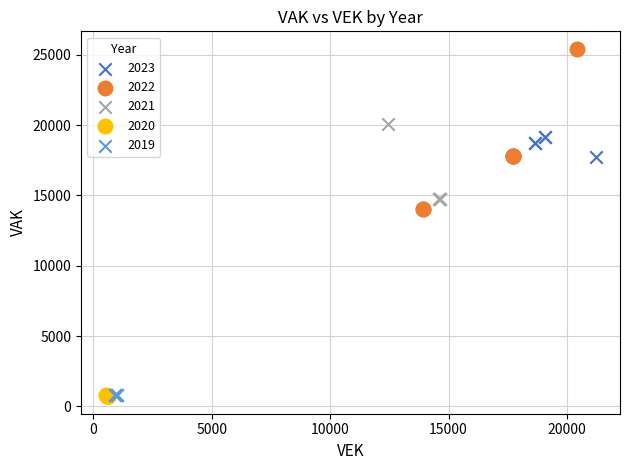

Which series has the widest spread of Y values?

2022